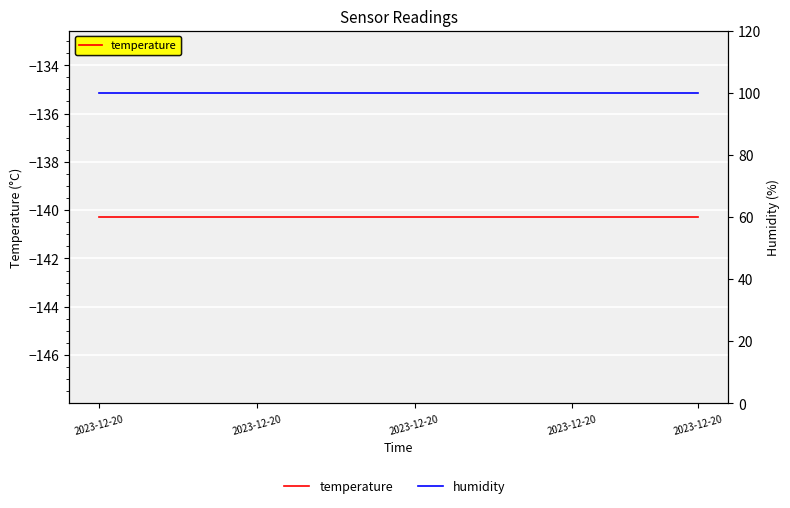

Which category has the highest value across all series?

2023-12-20